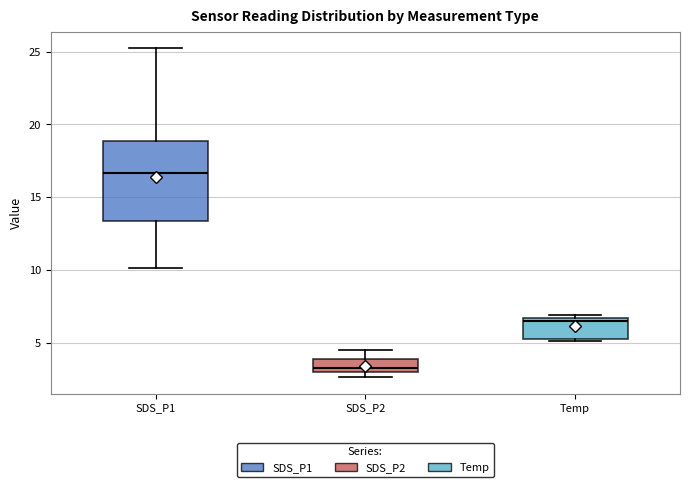

Where is the upper edge of the box for SDS_P2 on the y-axis? The values are not printed on the chart, so give them approximately, as read against the axis.

4.0